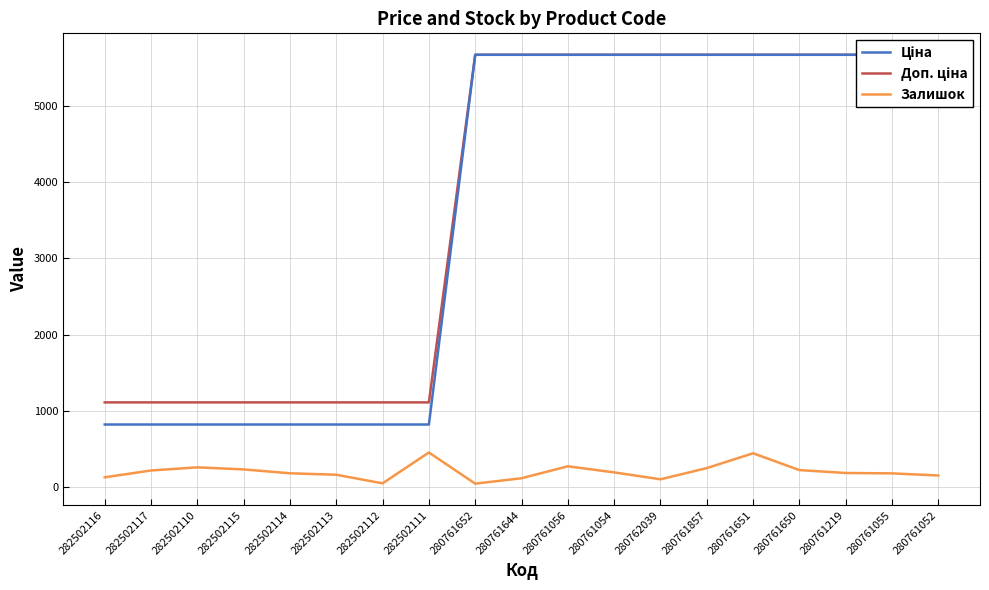

Rank the series at 282502111 from lowest to highest value.

Залишок, Ціна, Доп. ціна